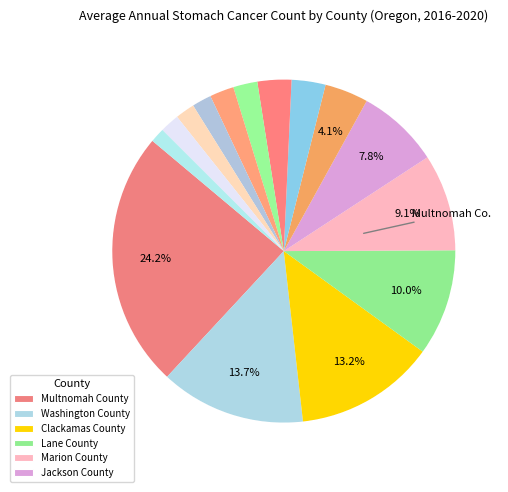

Is it true that Columbia County is 1% of the pie?

False